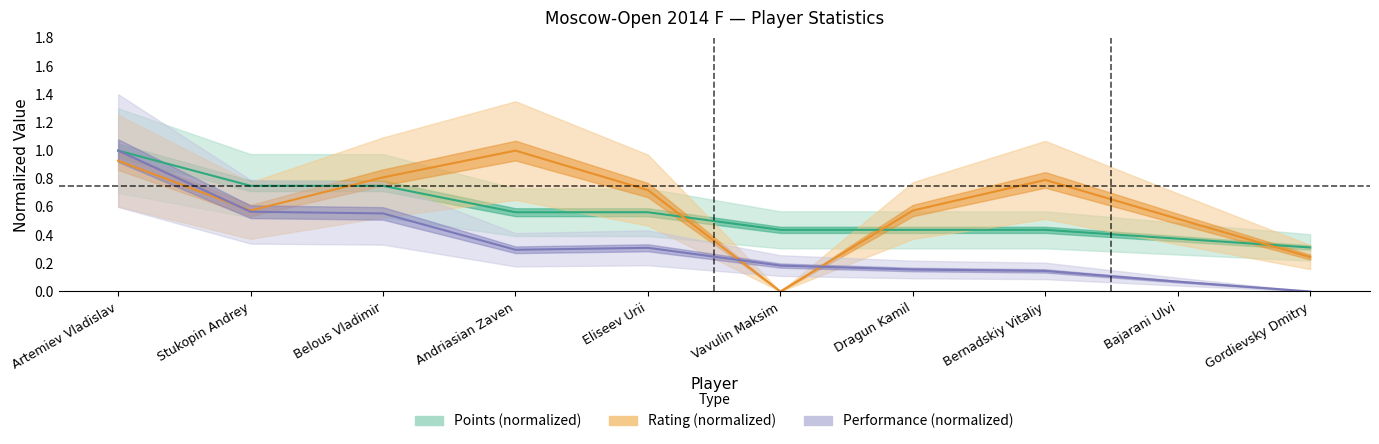

What is the value of the Points point at the 7th from the left?

0.4